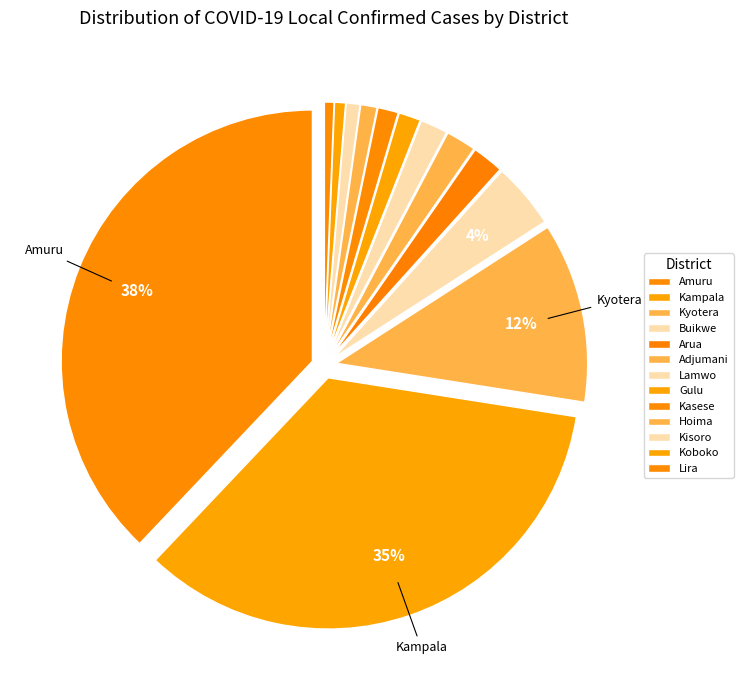

Count the number of slices in the pie.

13